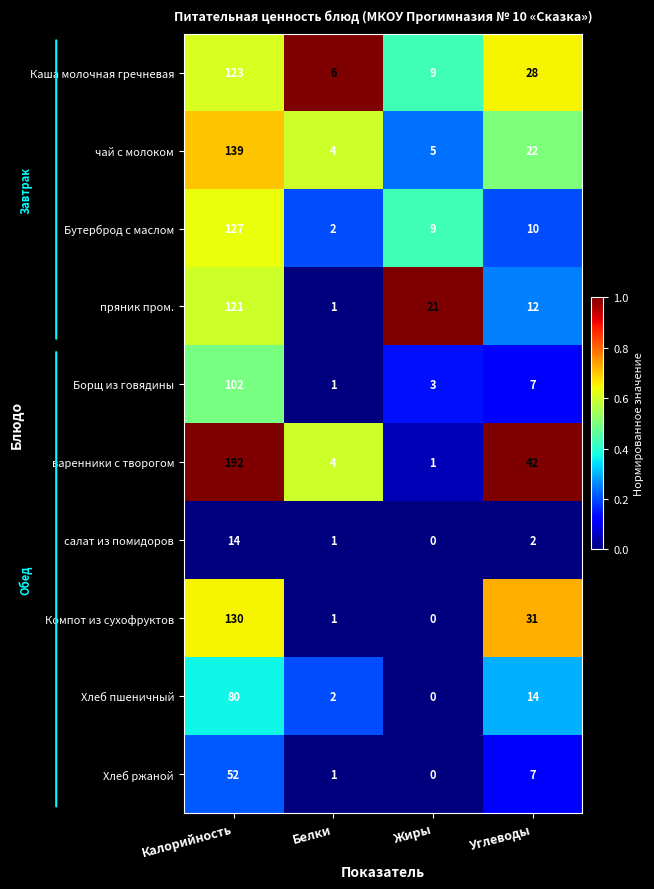

True or false: чай с молоком has a value of 3 at Жиры.

False